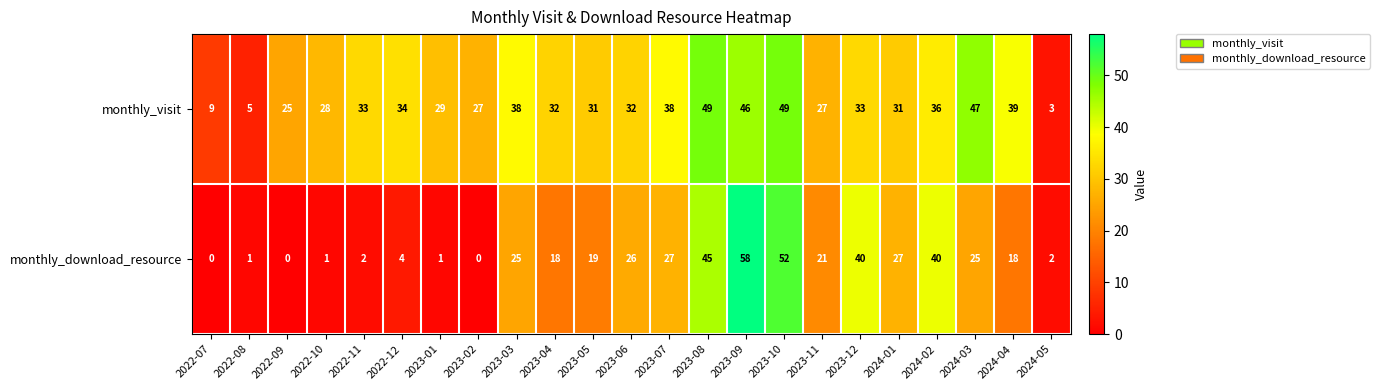

Between 2022-11 and 2023-01, which series saw the biggest shift?

monthly_visit